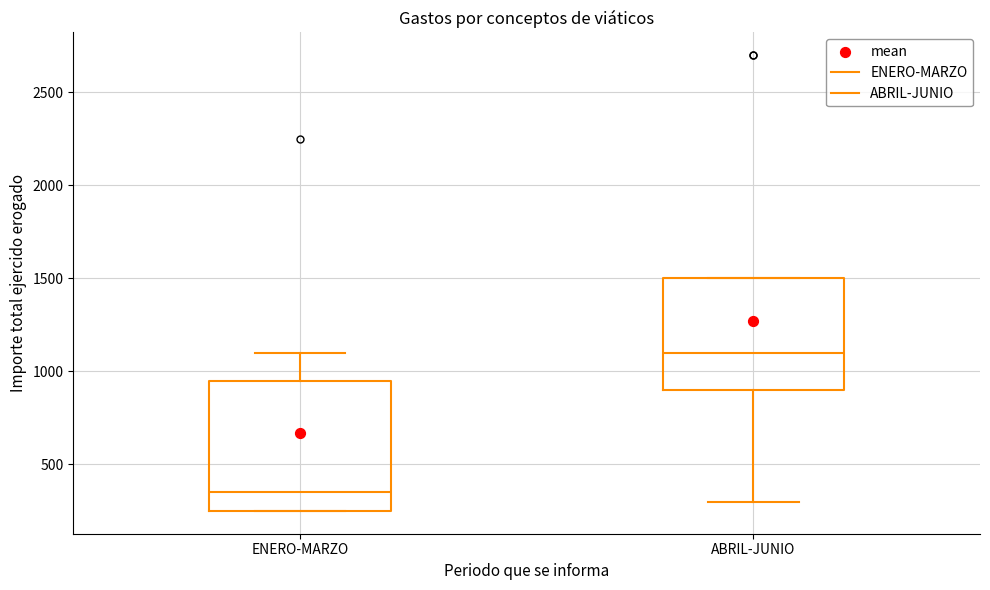

Which box is the tallest, from its lower edge to its upper edge?

ENERO-MARZO